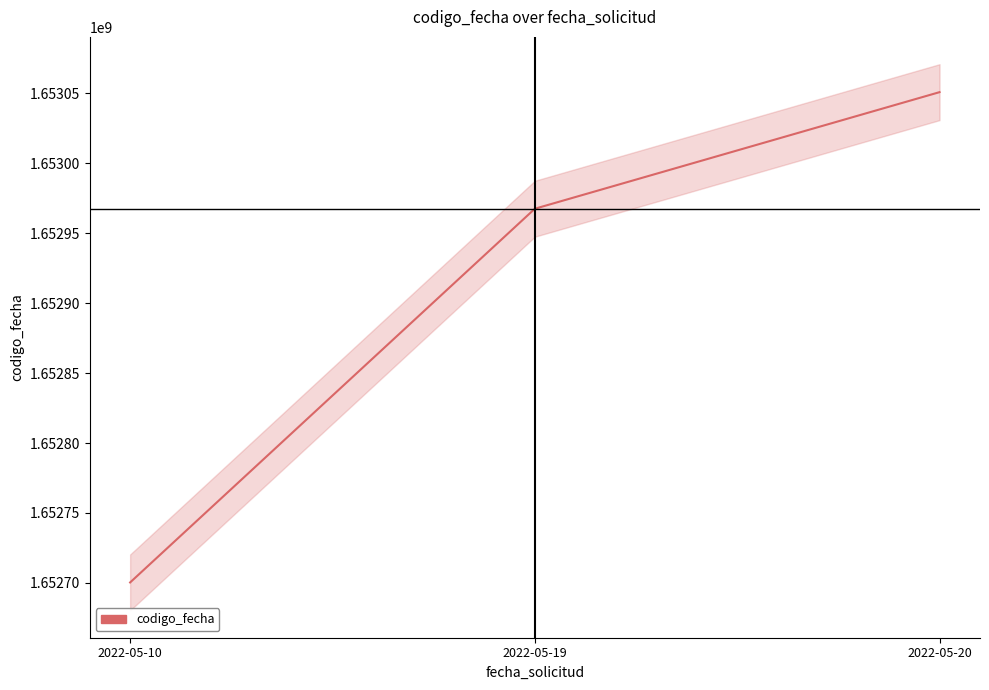

How many data points are less than 1652967568?

1